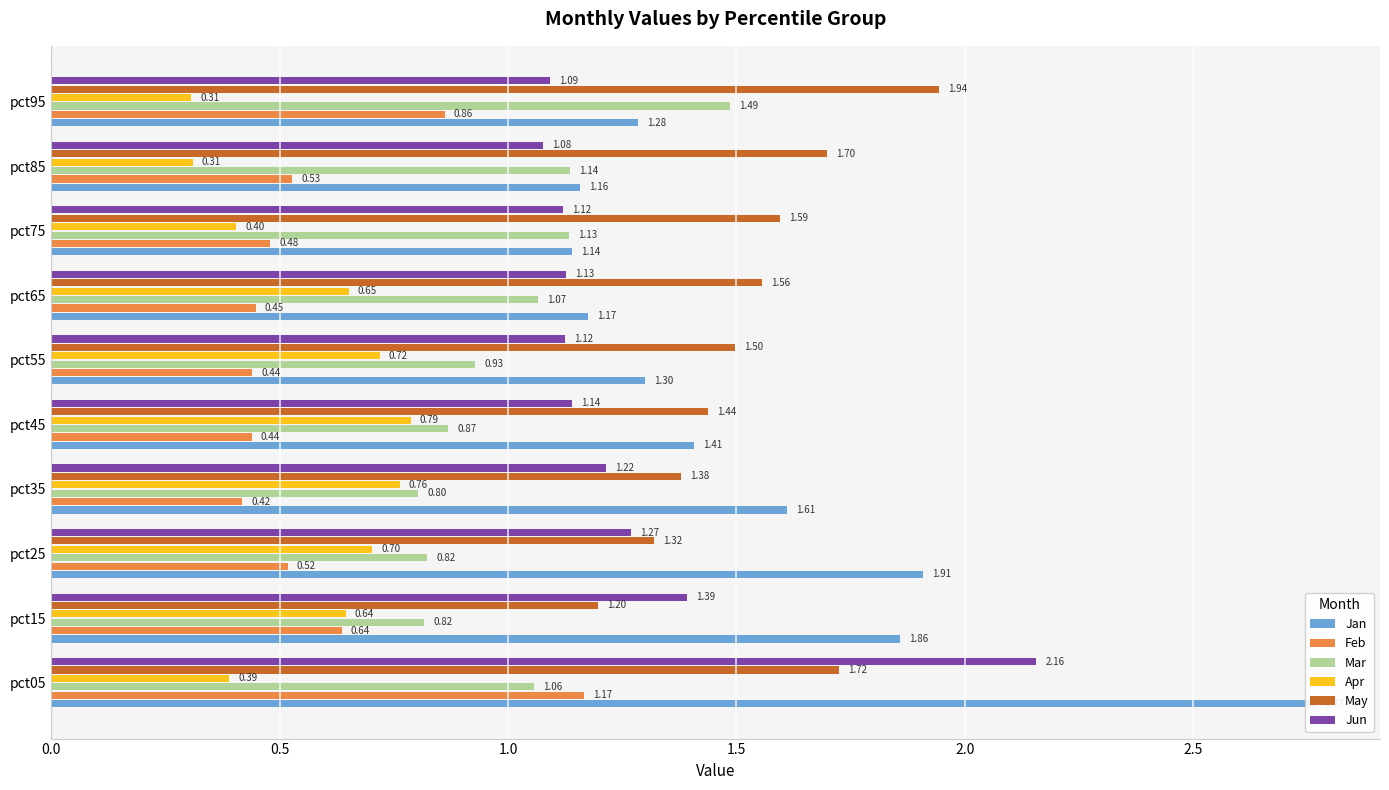

At how many categories does at least one series exceed 1?

10